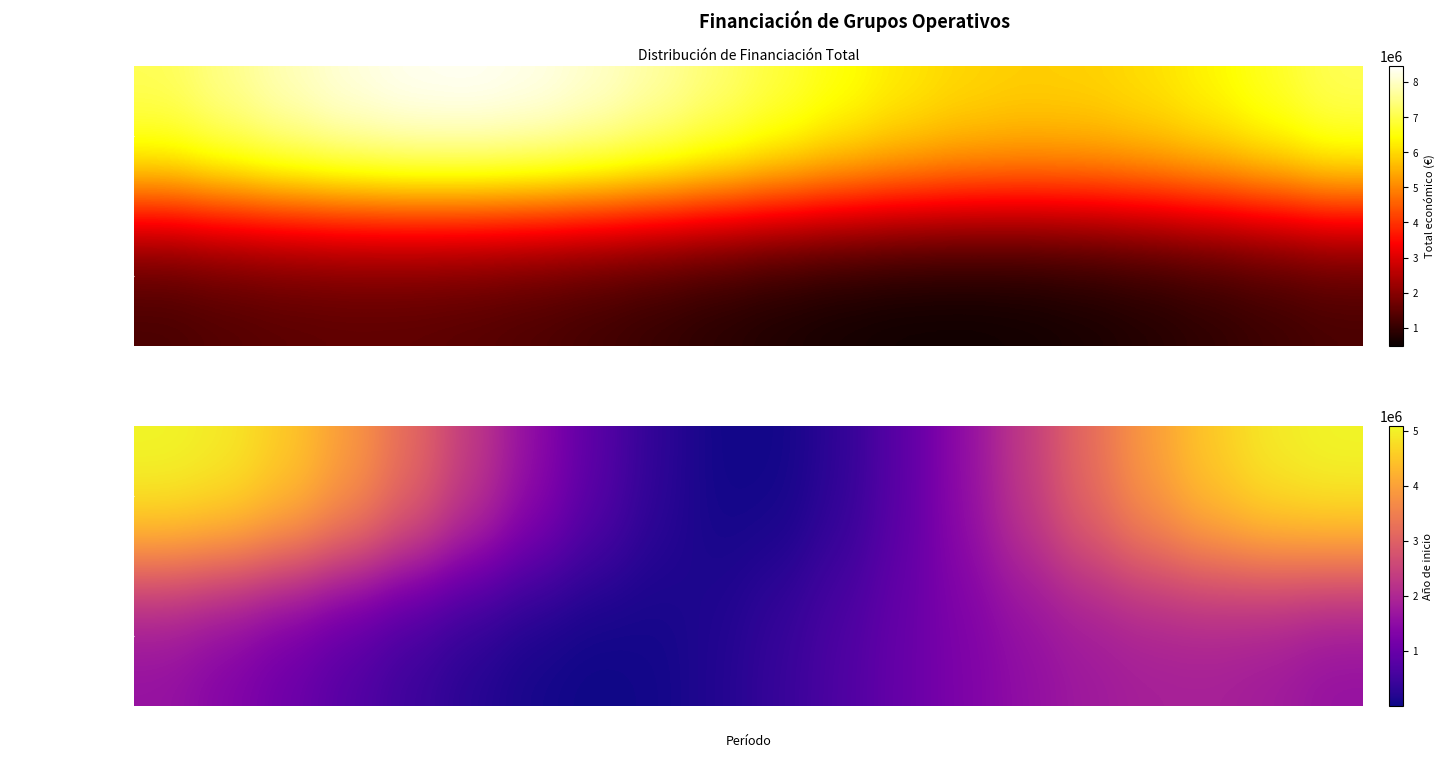

List the series in order of their overall mean, lowest first.

AGROCOMPOSTAJE, PURINES 4.0